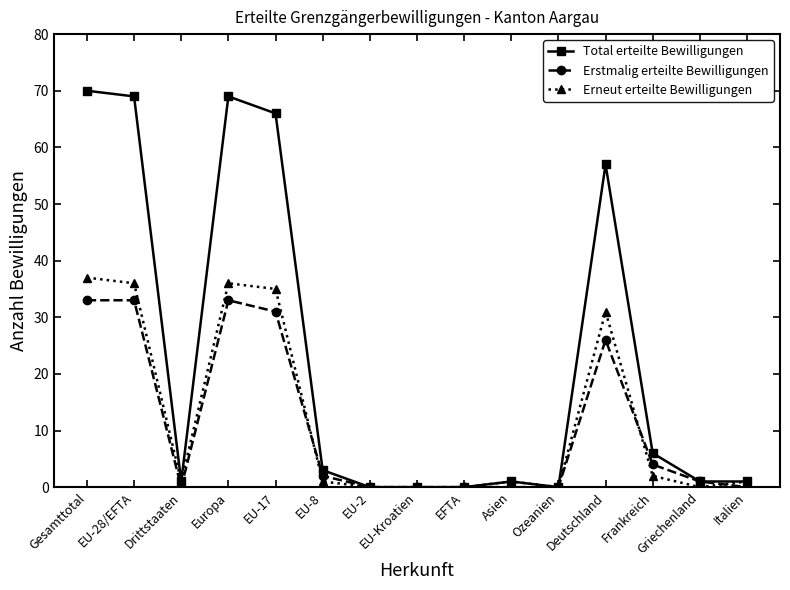

What value does the Total erteilte Bewilligungen series have at Deutschland, to the nearest 10?

60